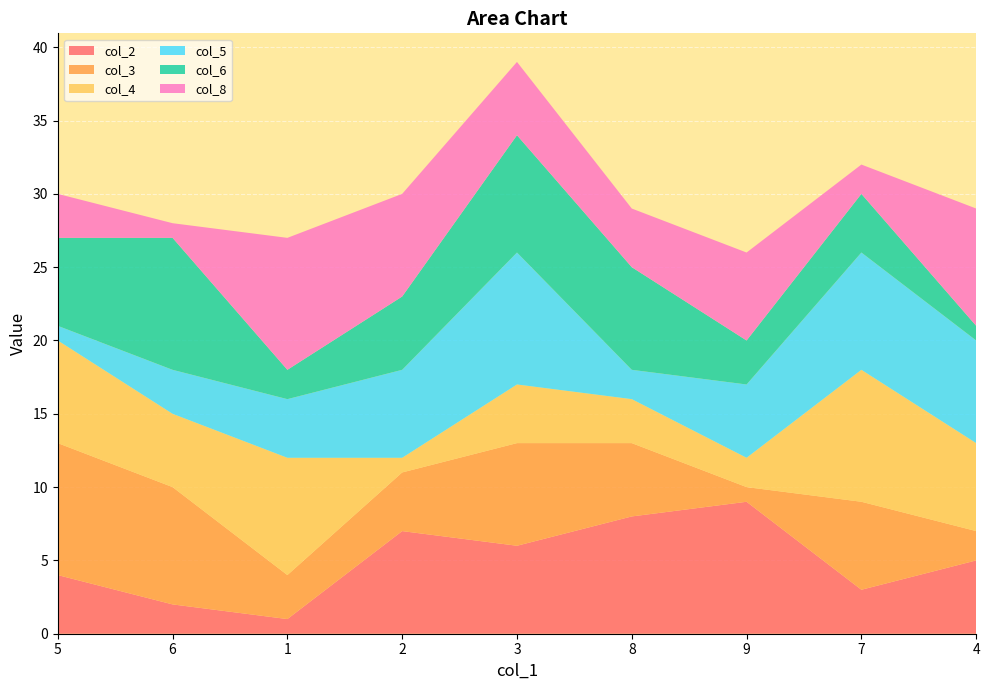

Reading left to right, what are all the values shown in this chart?

col_2: 4	2	1	7	6	8	9	3	5
col_3: 9	8	3	4	7	5	1	6	2
col_4: 7	5	8	1	4	3	2	9	6
col_5: 1	3	4	6	9	2	5	8	7
col_6: 6	9	2	5	8	7	3	4	1
col_8: 3	1	9	7	5	4	6	2	8